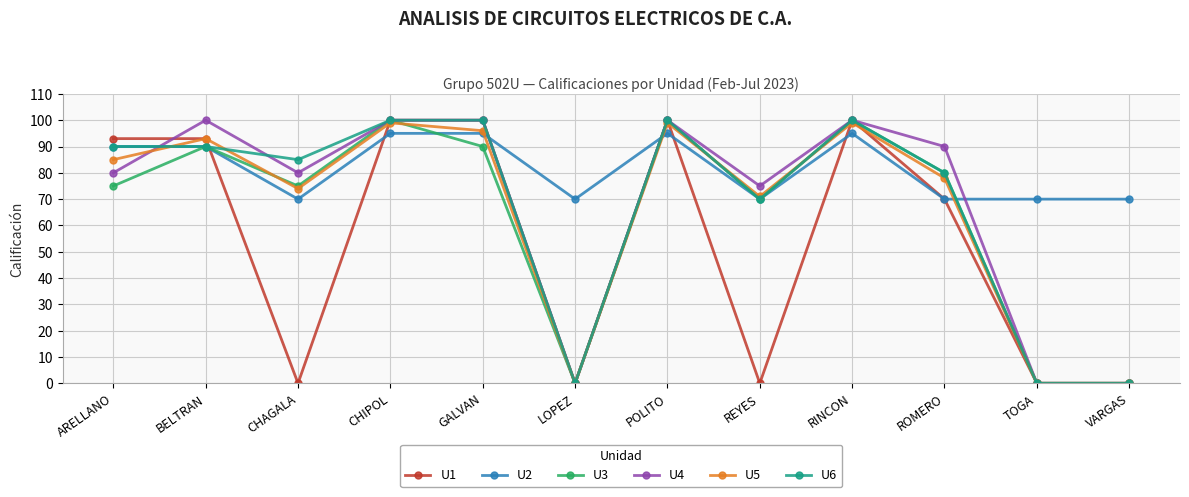

What is the difference between the maximum and minimum values in the U2 series?

25